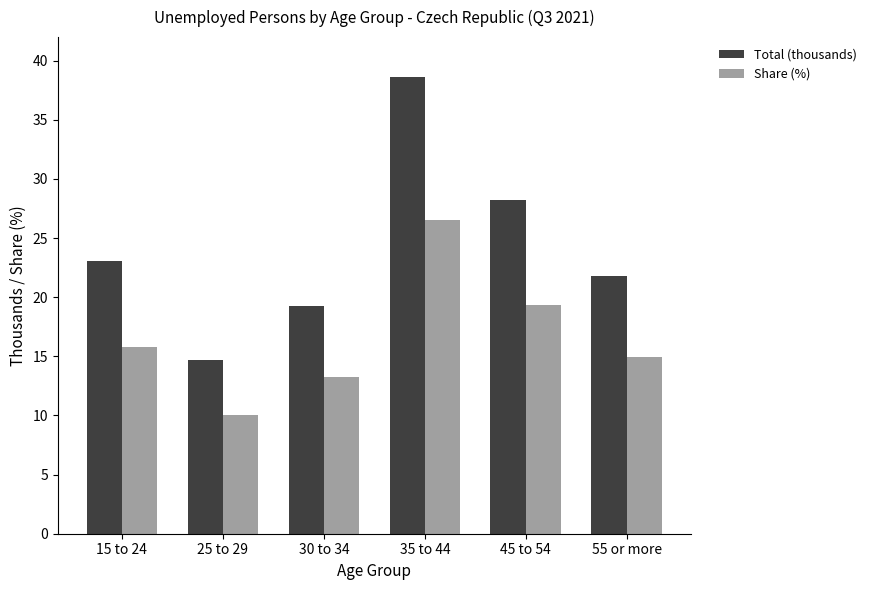

What position from the right is 15 to 24?

6